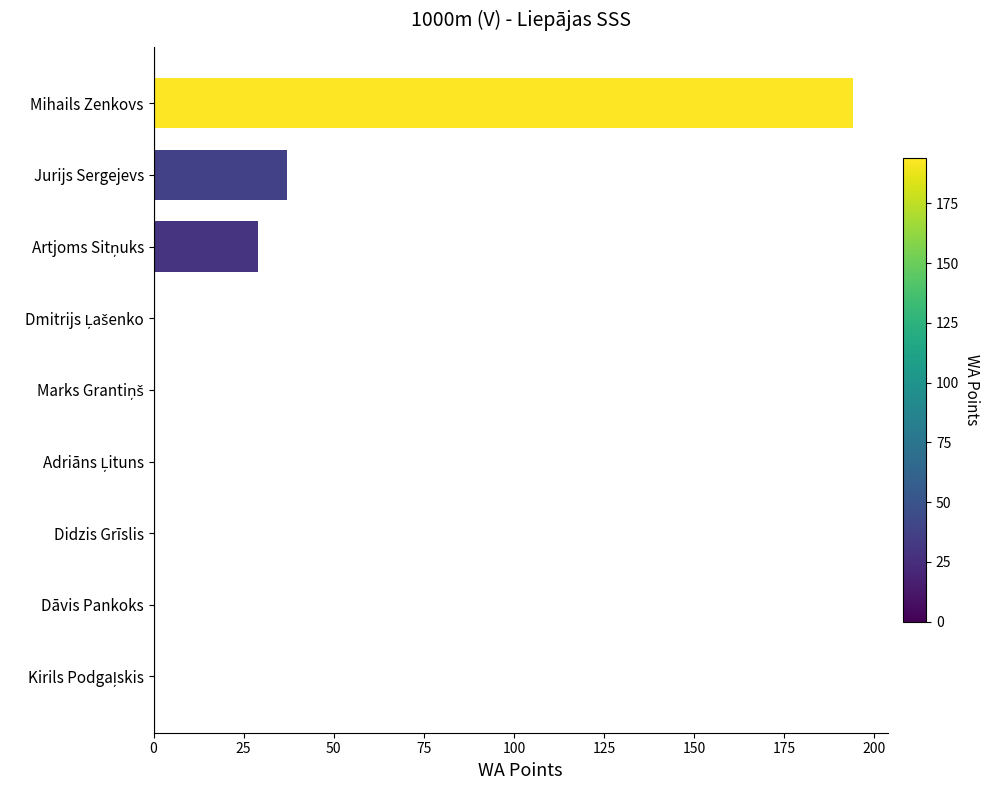

What is the sum of all values?

260